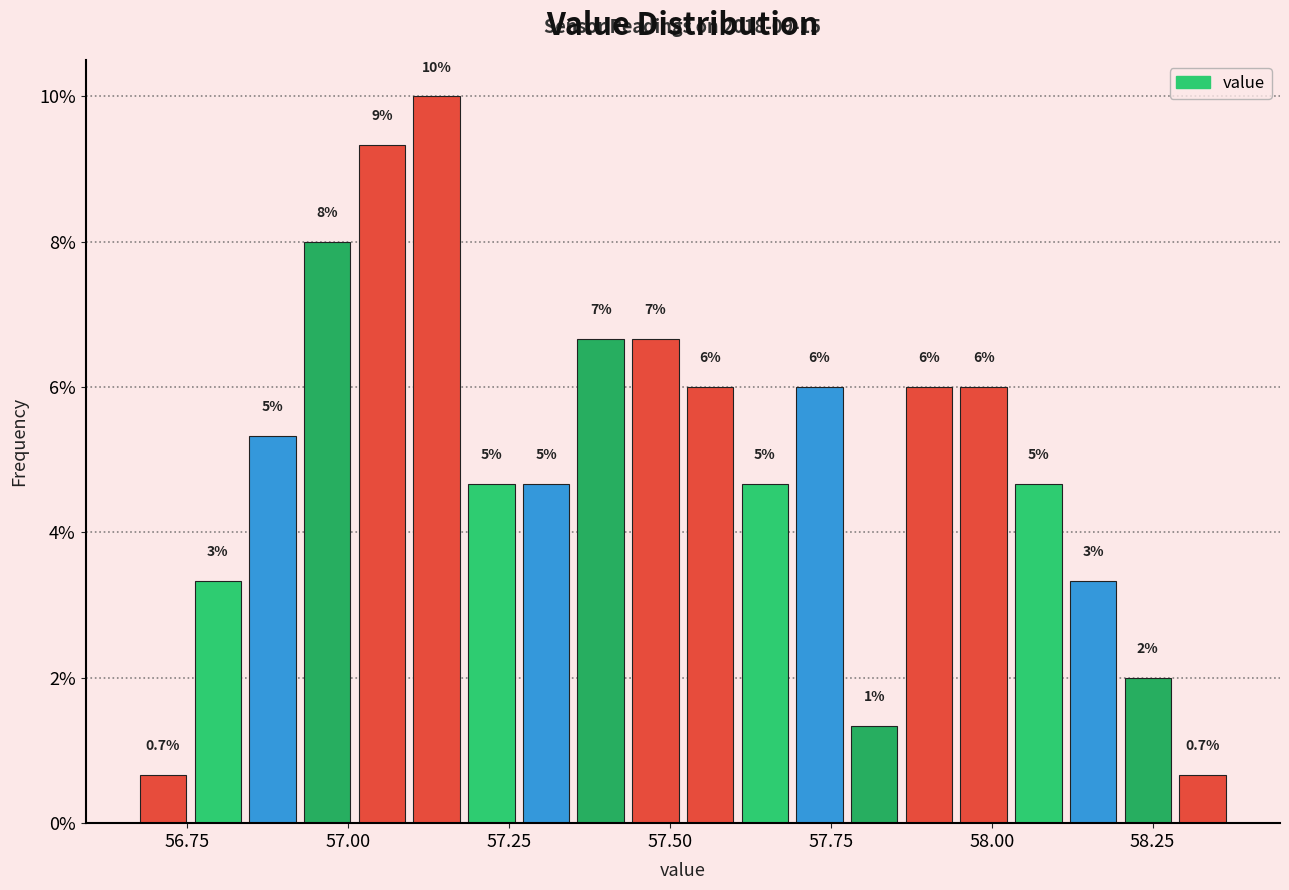

Read against the x-axis, roughly where is the centre of the tallest bar?

57.15